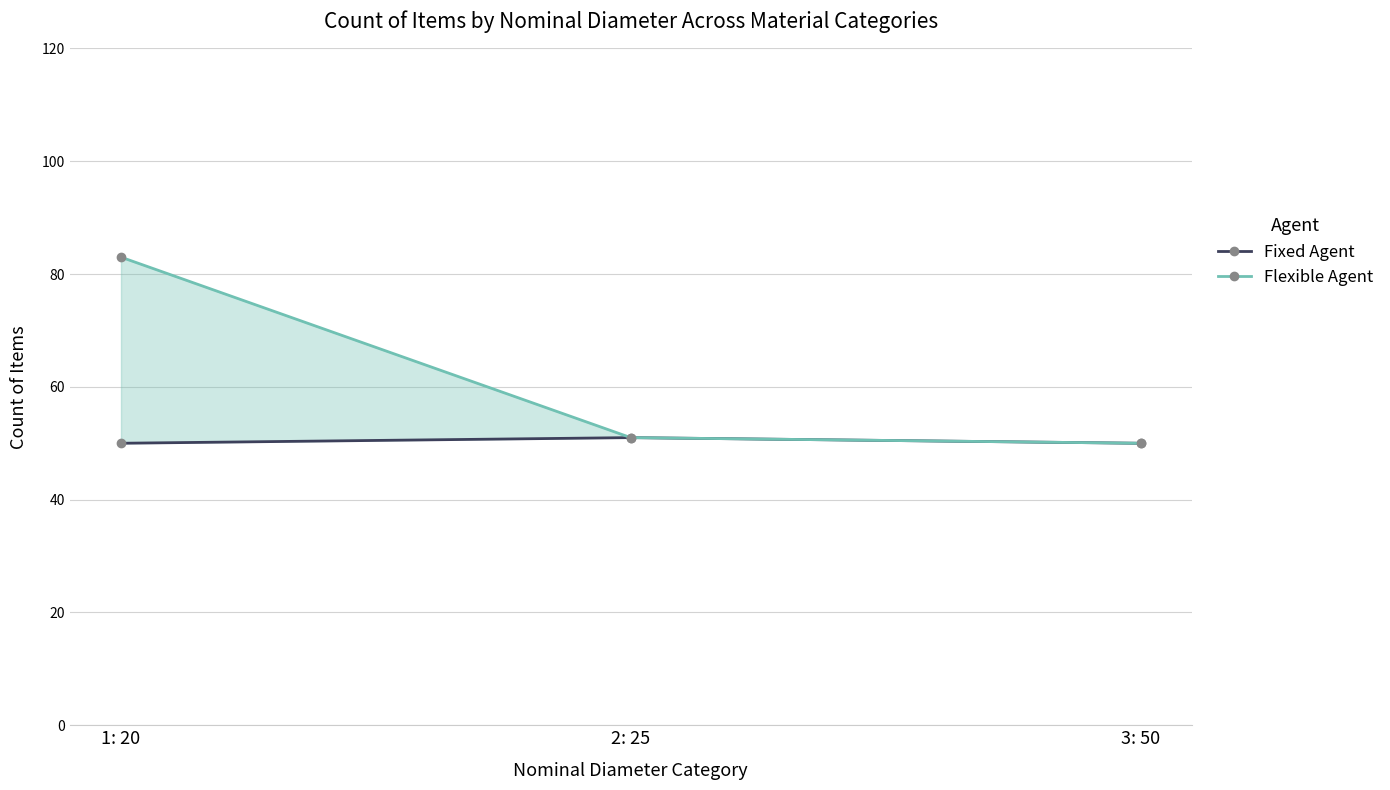

Between 1: 20 and 2: 25, which series saw the biggest shift?

Flexible Agent